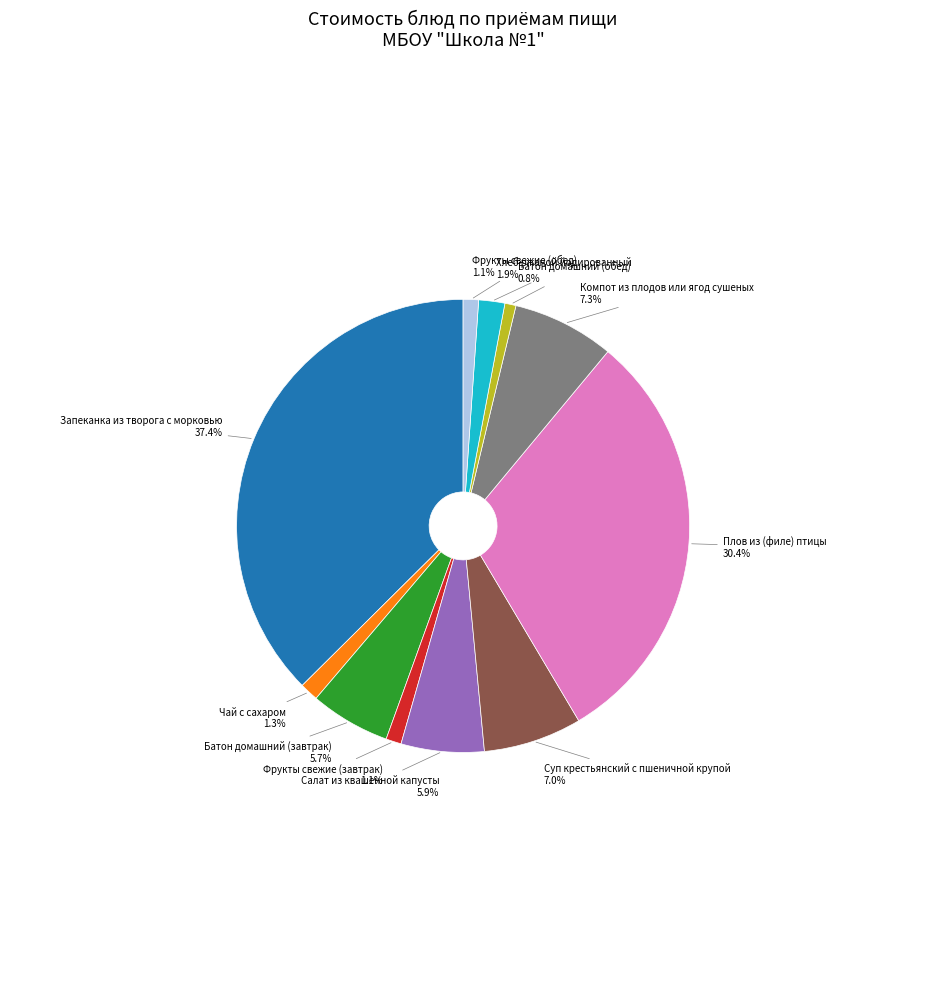

What portion of the pie excludes Суп крестьянский с пшеничной крупой?

93.0%